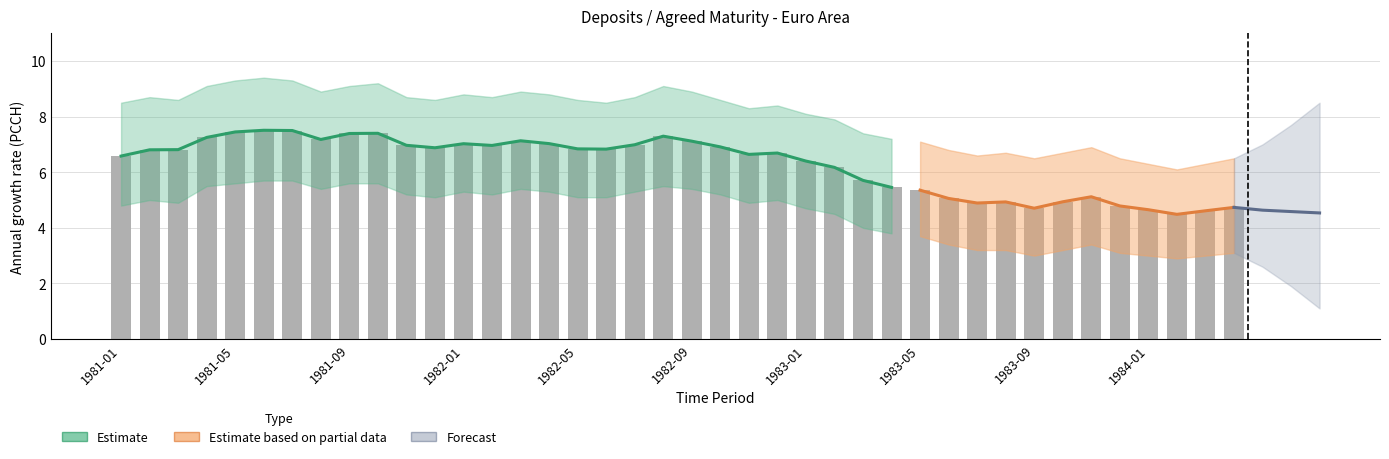

What is the value of the 1st bar from the left?

6.6